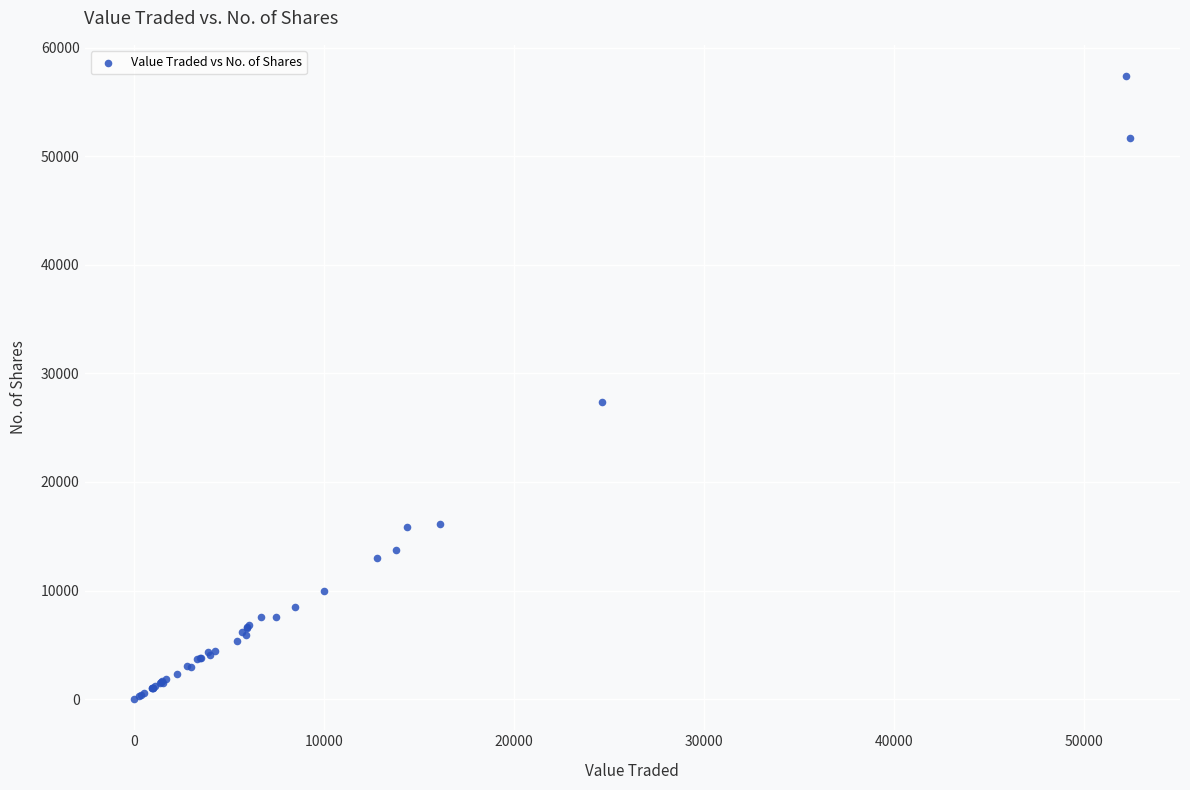

What Y value in the scatter plot is closest to 28698?

27387